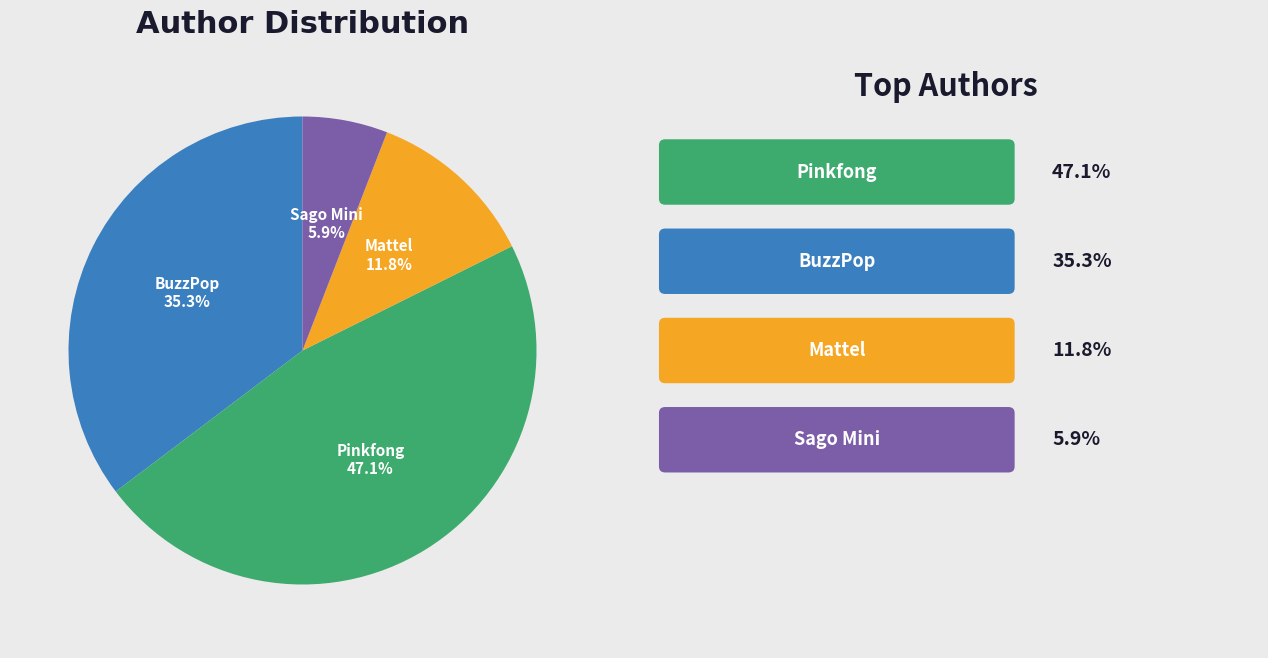

Is there any slice that represents more than half of the pie?

No